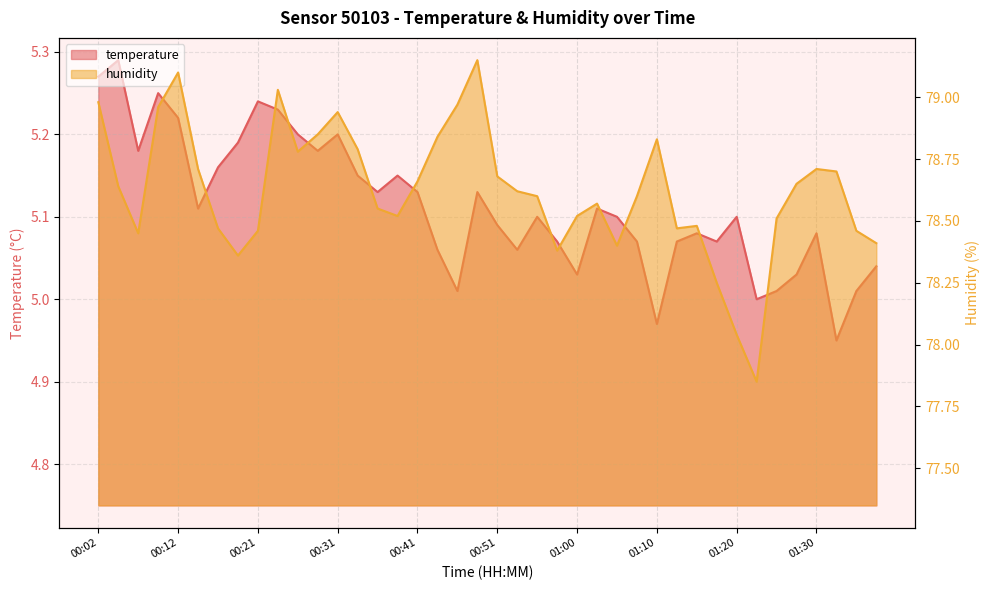

What is the sum of the temperature values at 01:35 and 00:48?

10.1